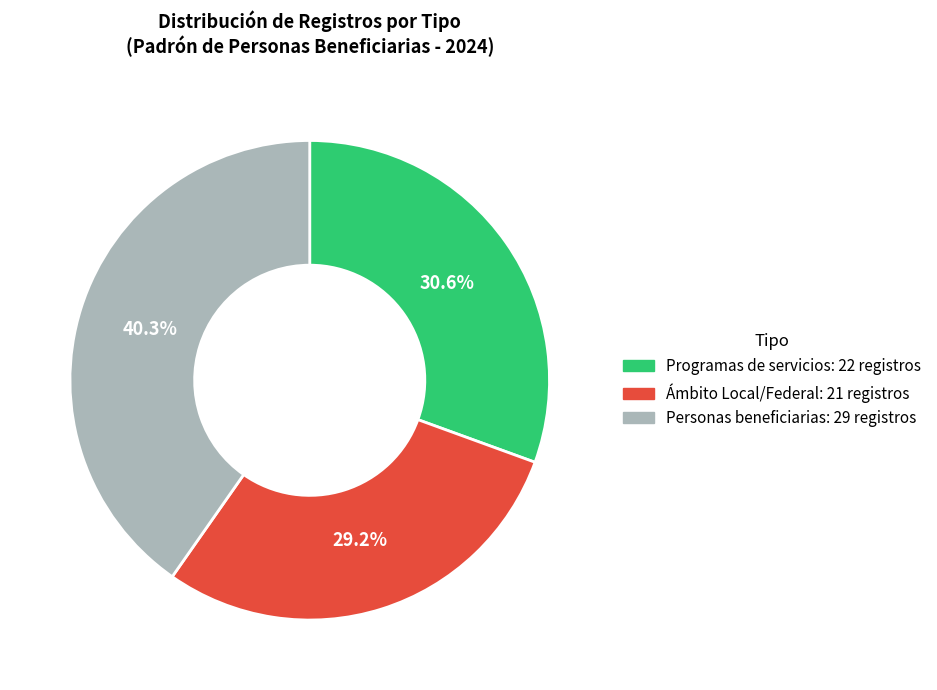

Does any single category account for the majority?

No